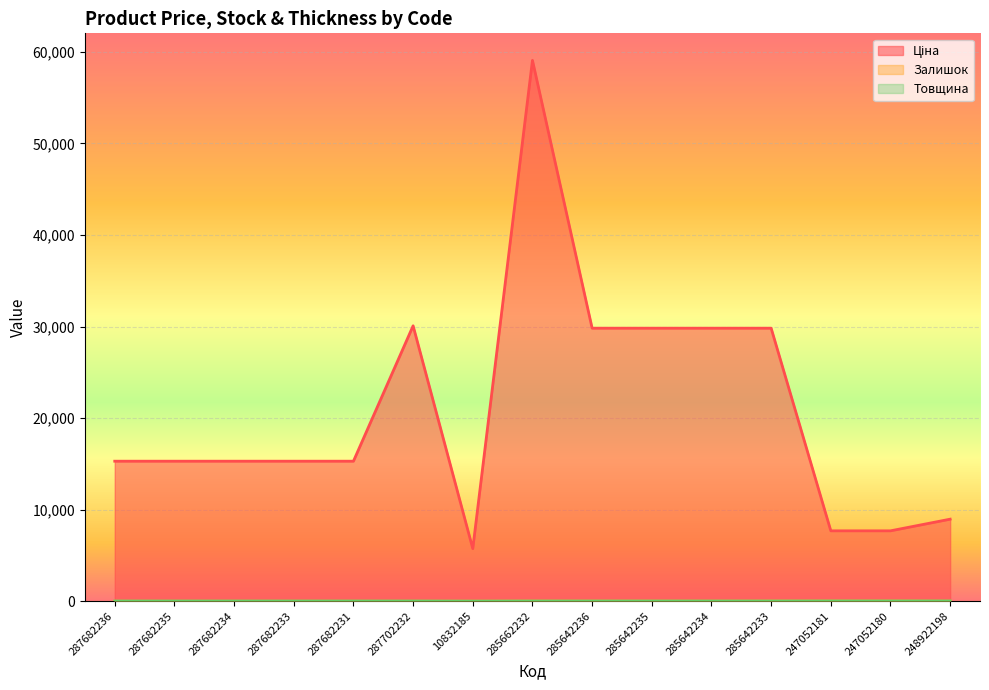

Is it true that Ціна equals 59075.7 at 285662232?

True